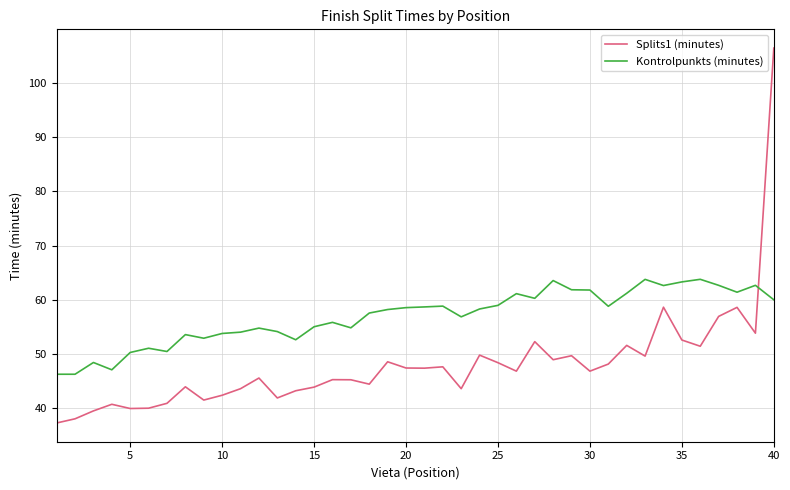

What is the maximum value shown in the chart?

106.5